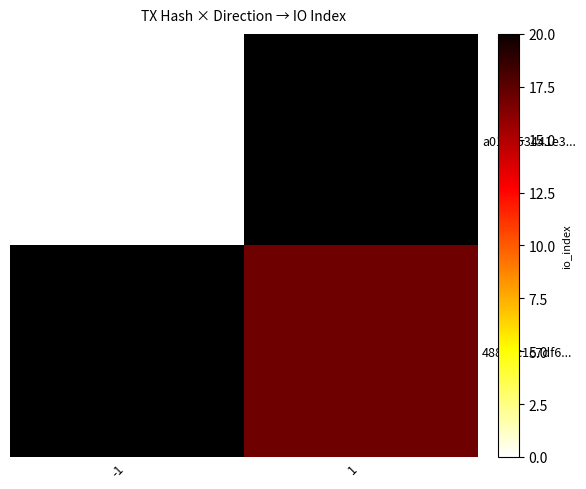

Rank the series by their maximum value, from highest to lowest.

a01ae53441e3..., 488eec1c7df6...